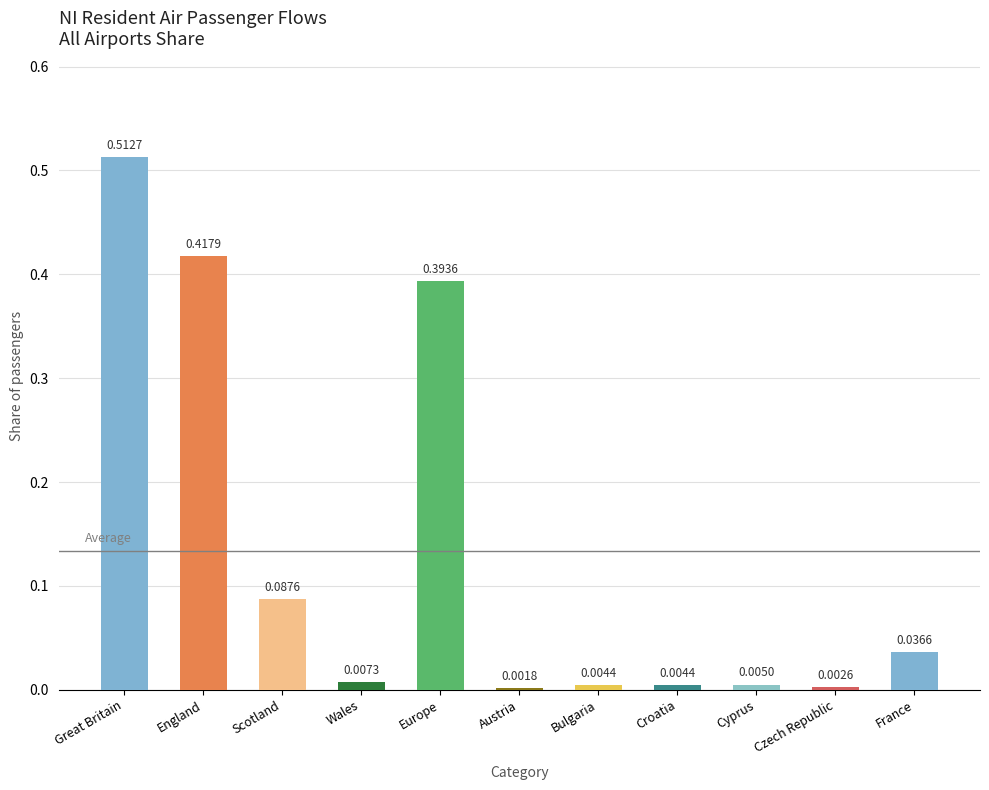

What is the sum of all values?

1.5